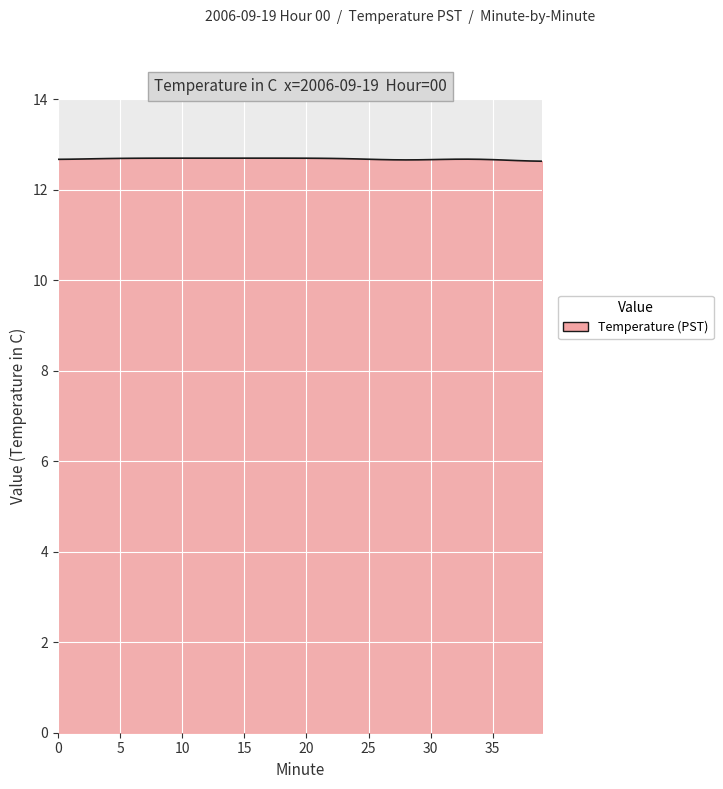

What is the smallest value displayed?

12.6